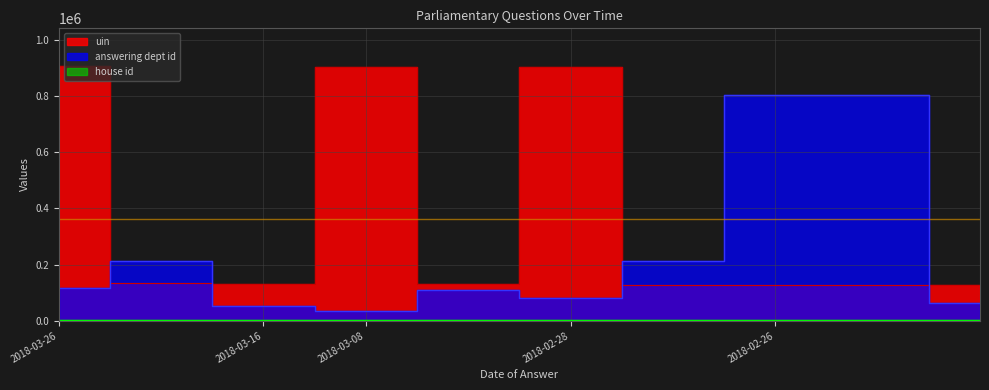

What is the minimum value shown in the chart?

36000